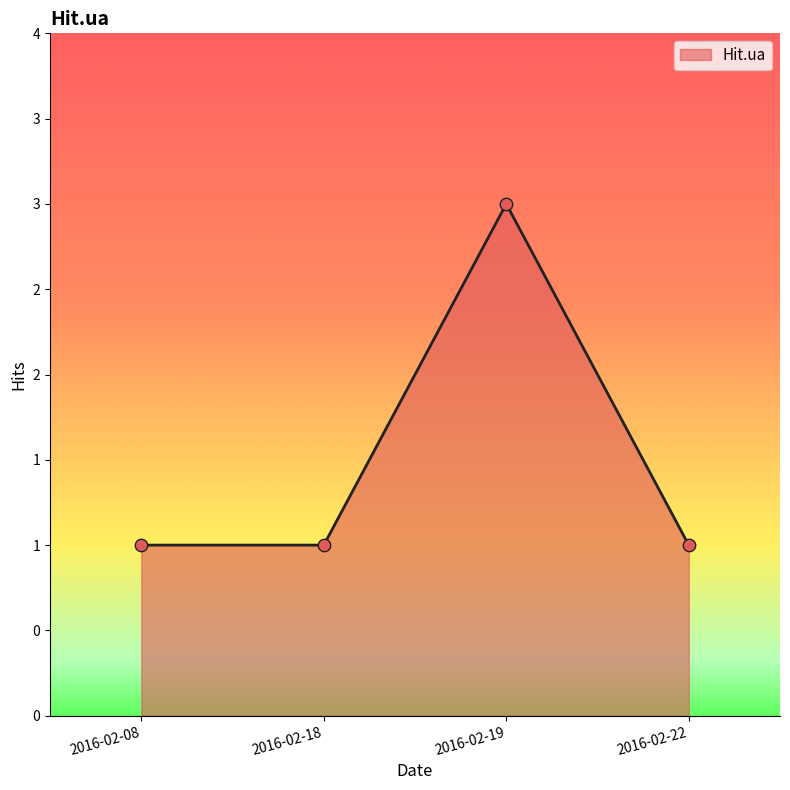

Is this an area chart (filled region under the line)?

Yes